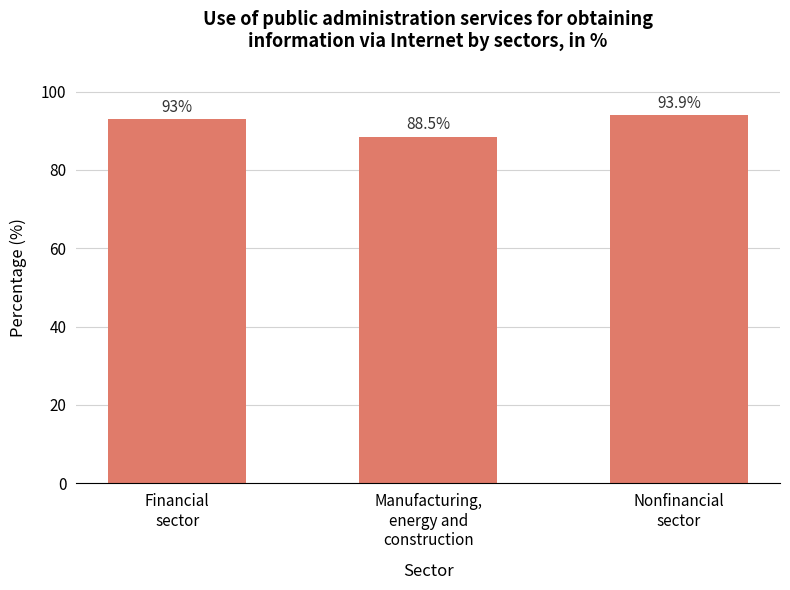

What is the difference between the maximum and minimum values?

5.4